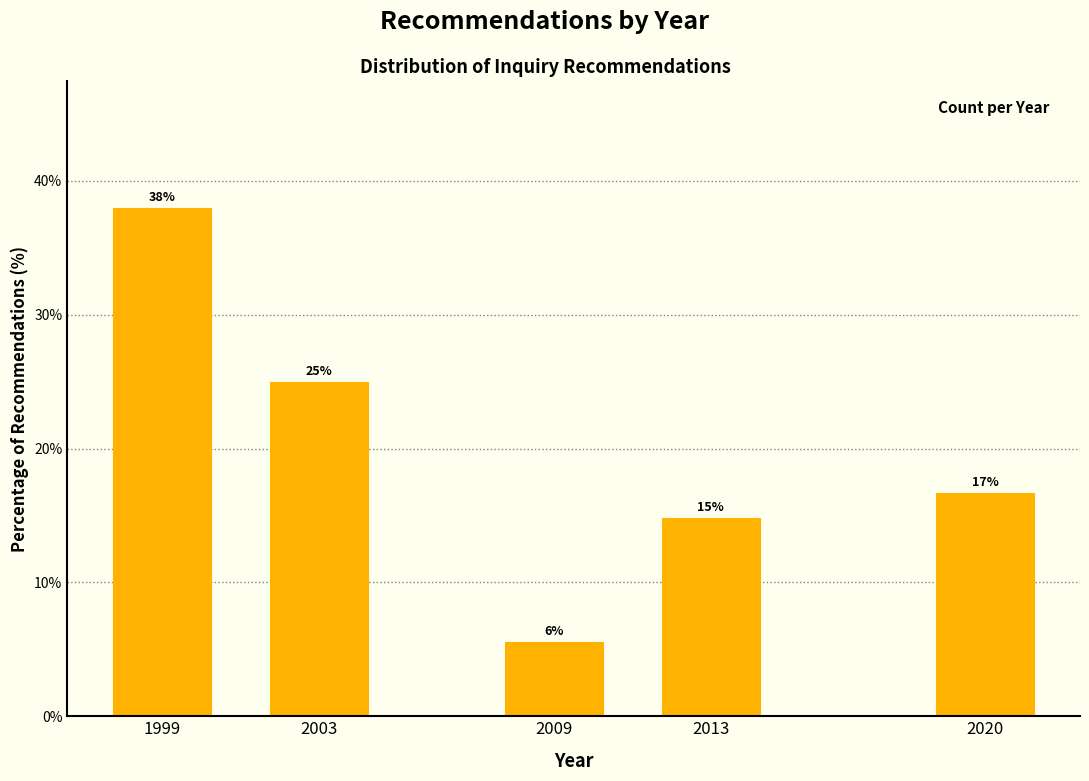

Are the bars horizontal?

No